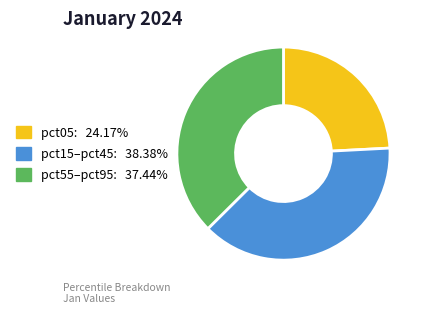

Is there any slice that represents more than half of the pie?

No